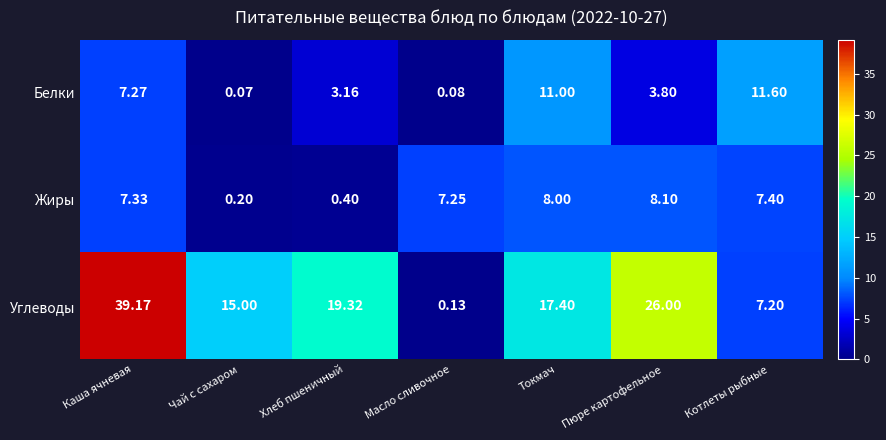

Which series has the largest total across all categories?

Углеводы